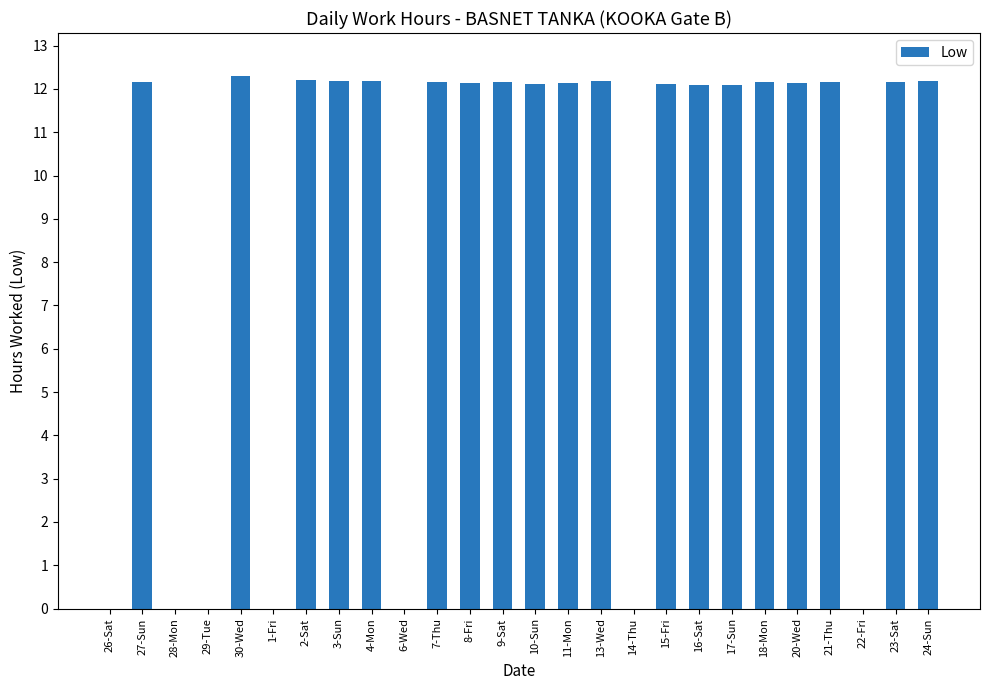

What is the sum of all values?

231.0